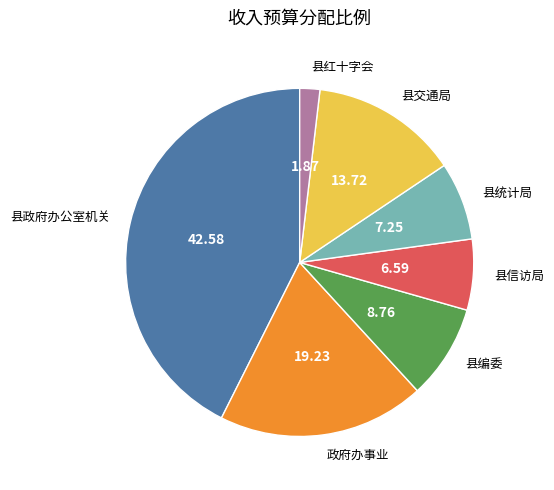

Is there a majority slice in this chart?

No